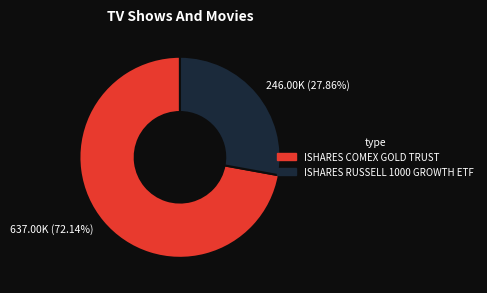

Which category accounts for the majority?

637.00K (72.14%)